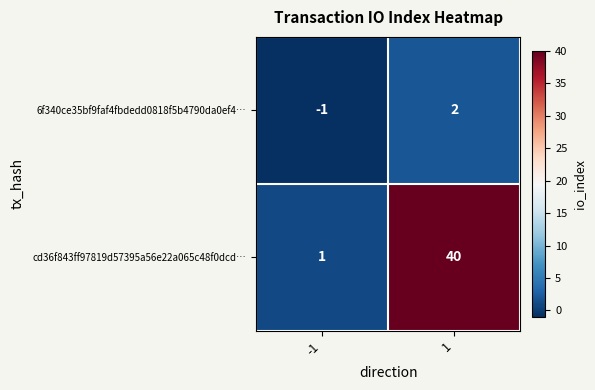

Which series has the largest range (max minus min)?

cd36f843ff97819d57395a56e22a065c48f0dcd…